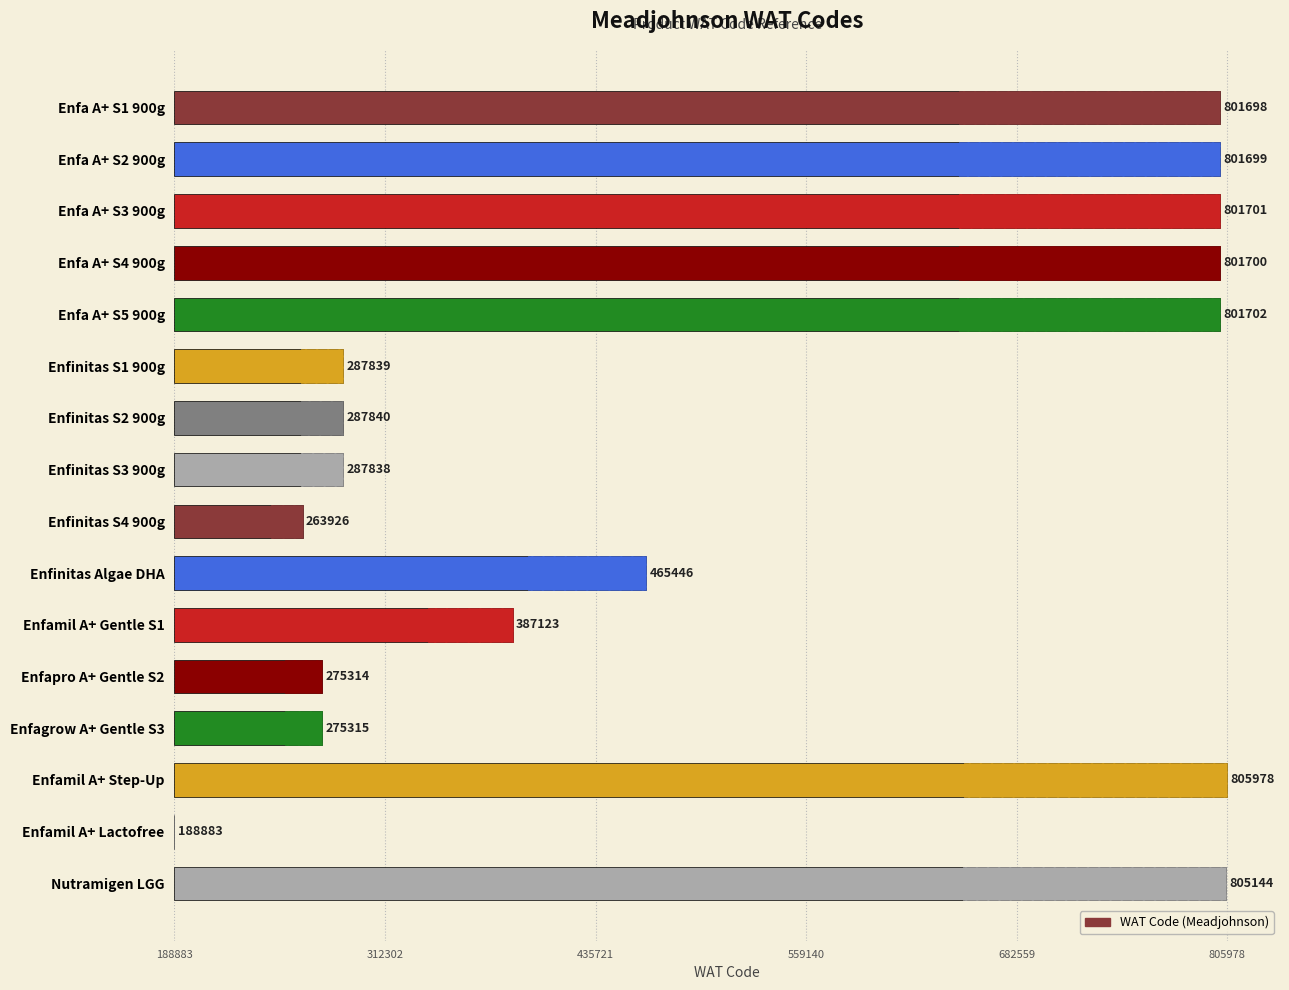

Which has a higher value, Enfinitas S2 900g or Enfa A+ S3 900g?

Enfa A+ S3 900g